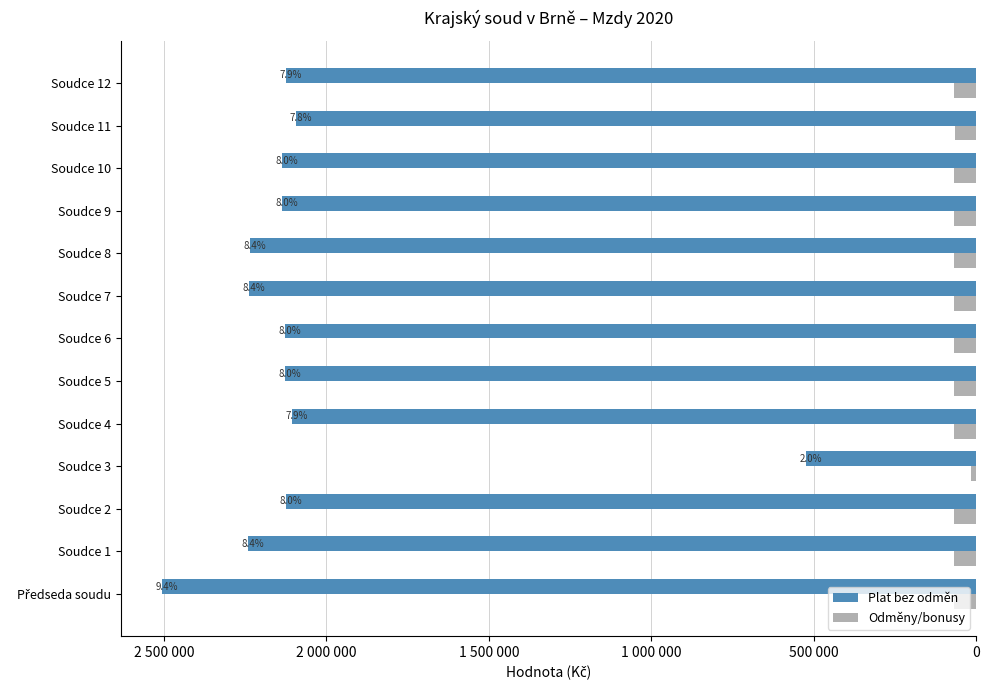

Rank the series by their maximum value, from highest to lowest.

Plat bez odměn, Odměny/bonusy